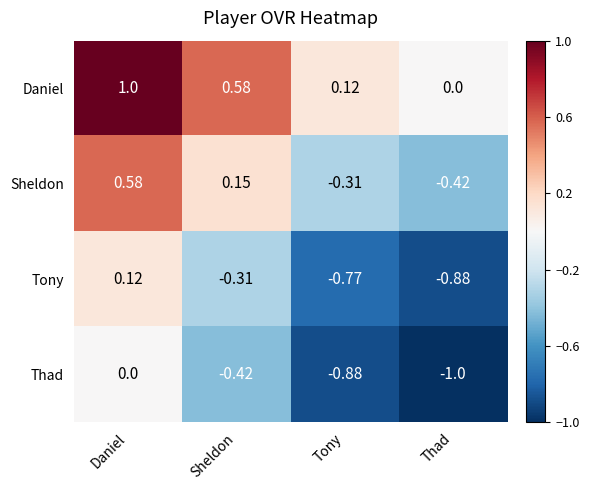

At which category is the sum across all series the highest?

Daniel